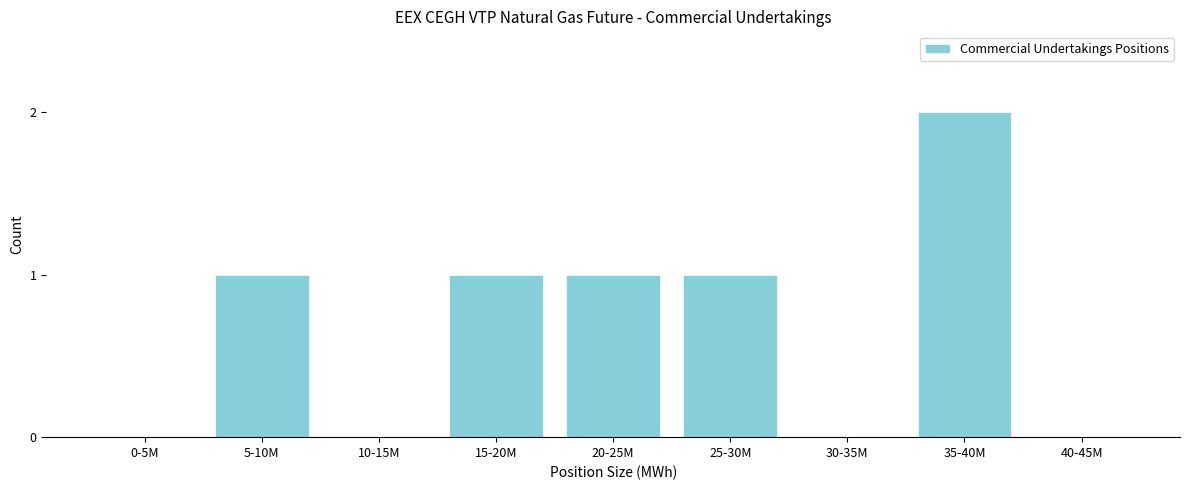

Reading right to left, list all the values displayed in this chart.

40-45M=0	35-40M=2	30-35M=0	25-30M=1	20-25M=1	15-20M=1	10-15M=0	5-10M=1	0-5M=0